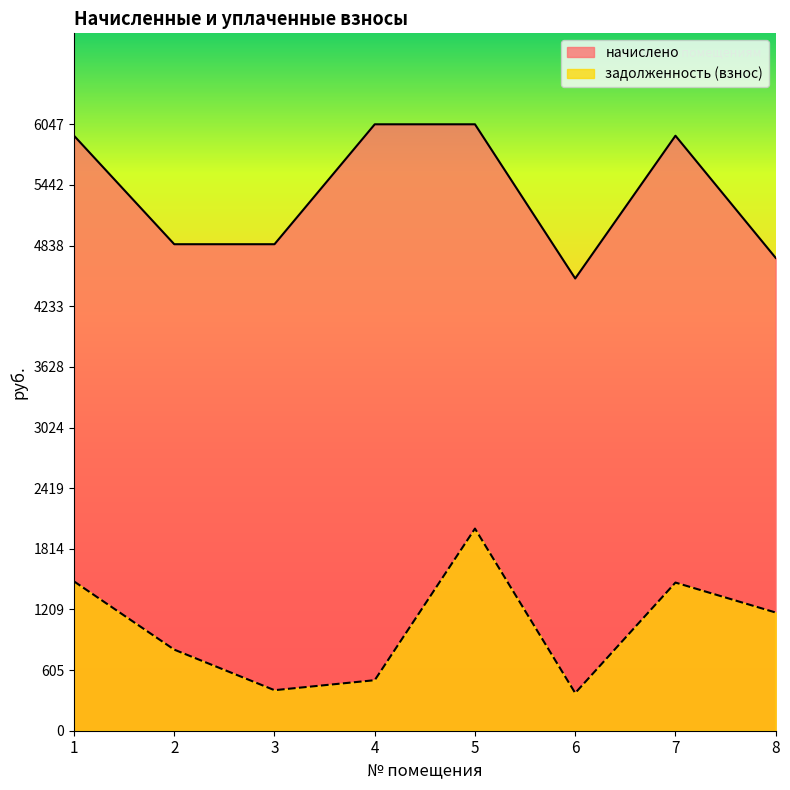

Rank the categories by задолженность (взнос) value from highest to lowest.

5, 1, 7, 8, 2, 4, 3, 6